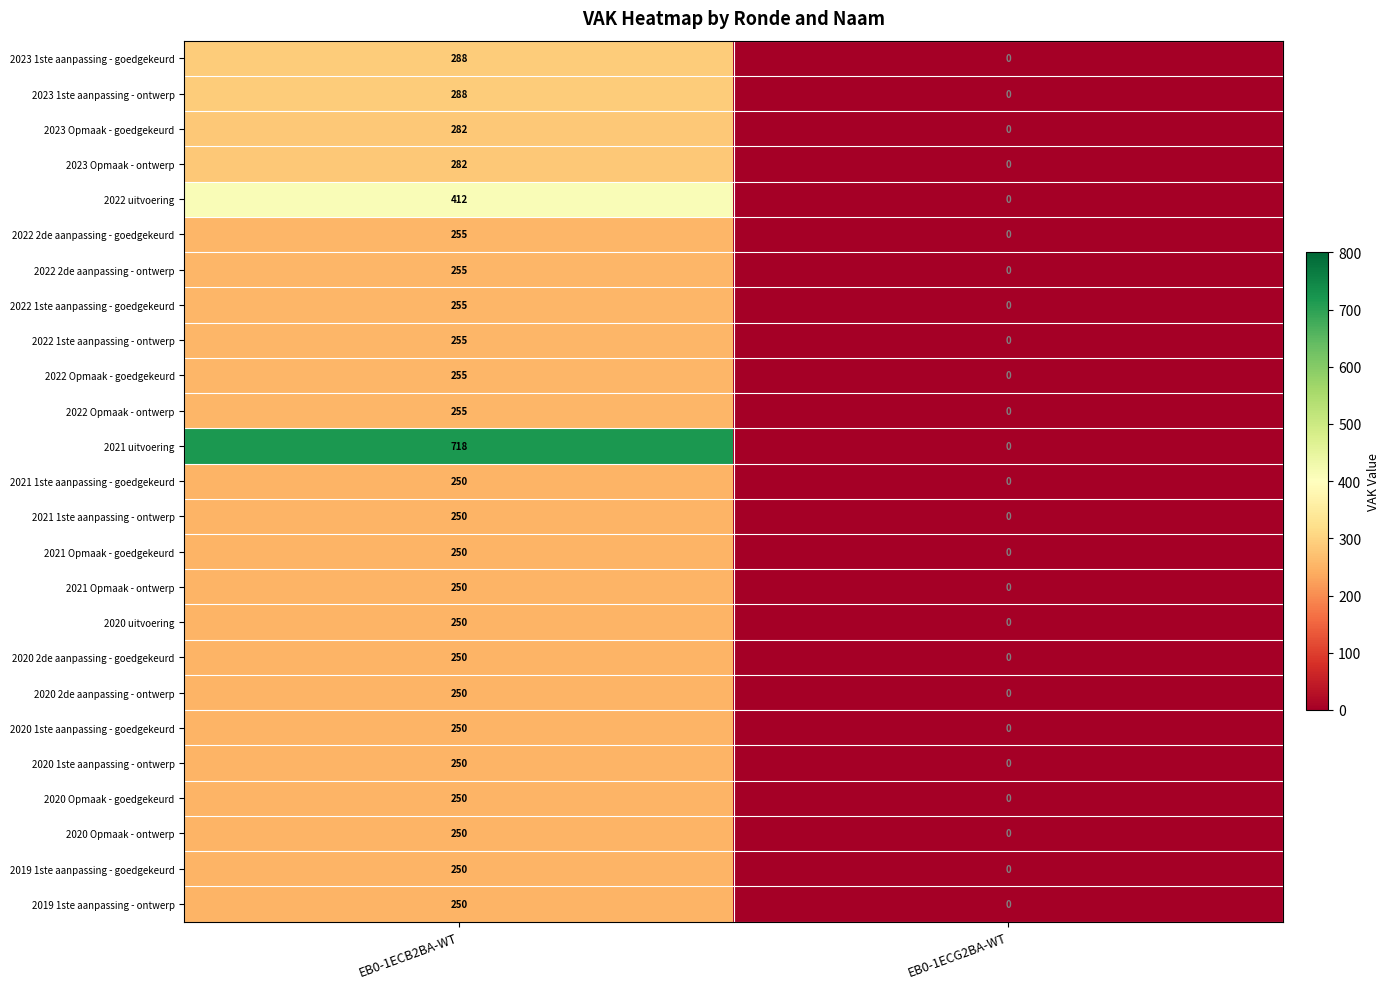

List the labels in order of 2021 Opmaak - goedgekeurd value, smallest first.

EB0-1ECG2BA-WT, EB0-1ECB2BA-WT